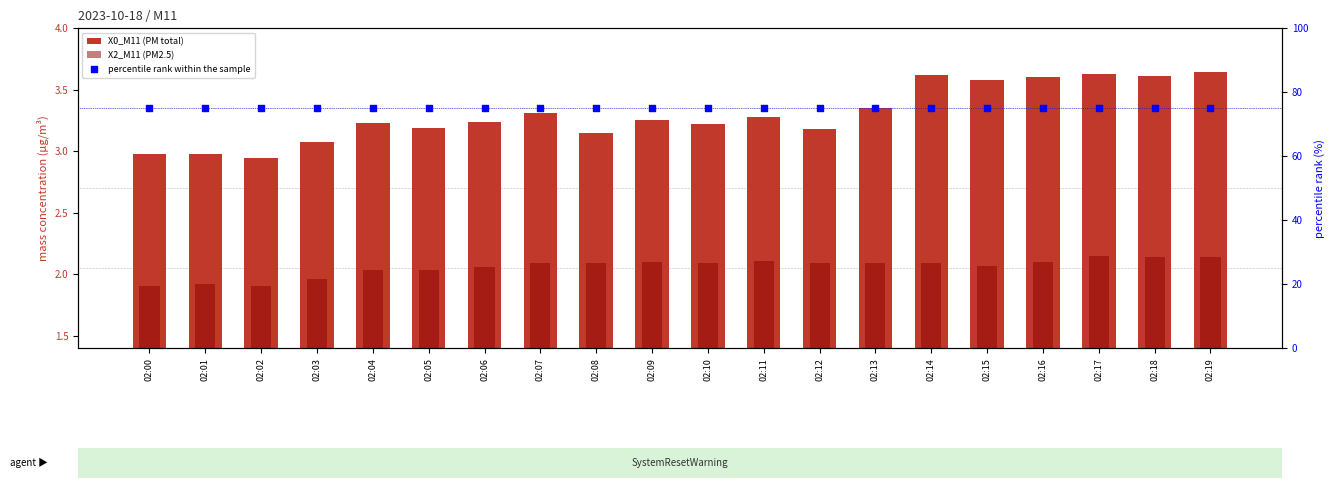

Which series has the largest total across all categories?

percentile rank within the sample